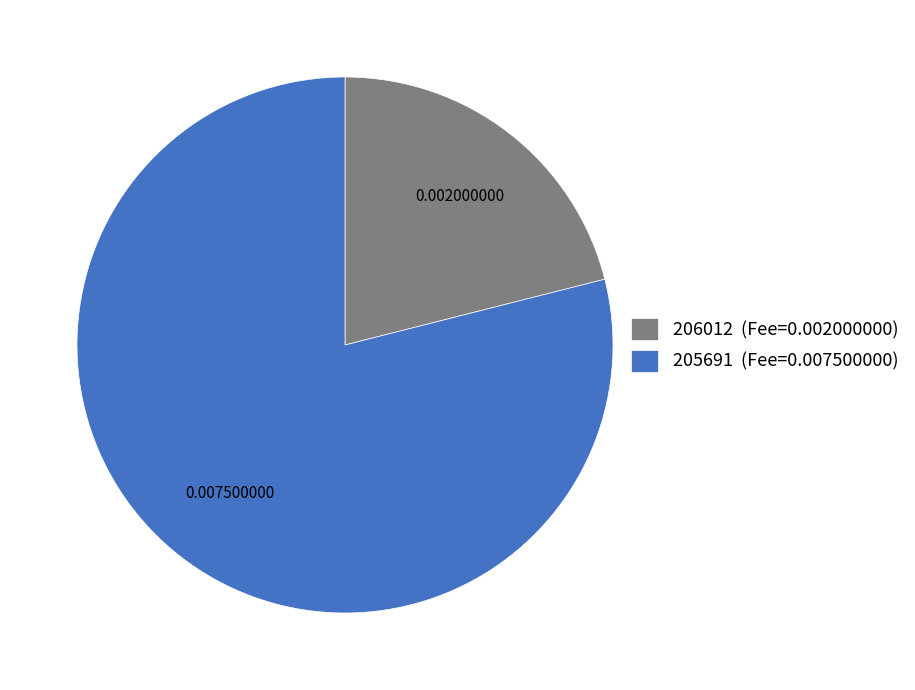

Count the number of slices in the pie.

2